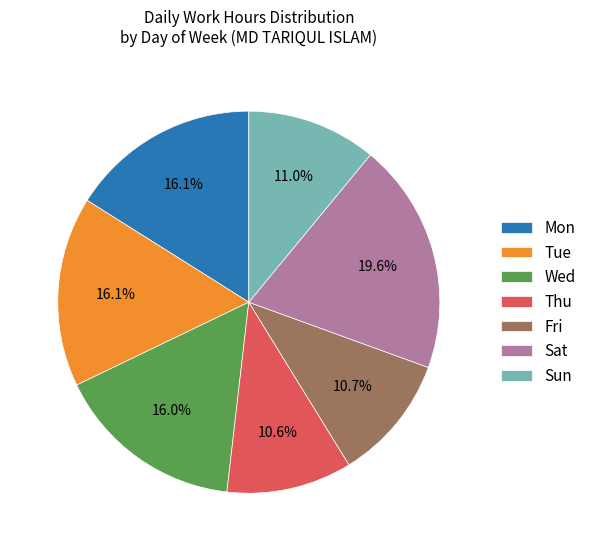

The Sun slice represents 2% of the pie. True or false?

False